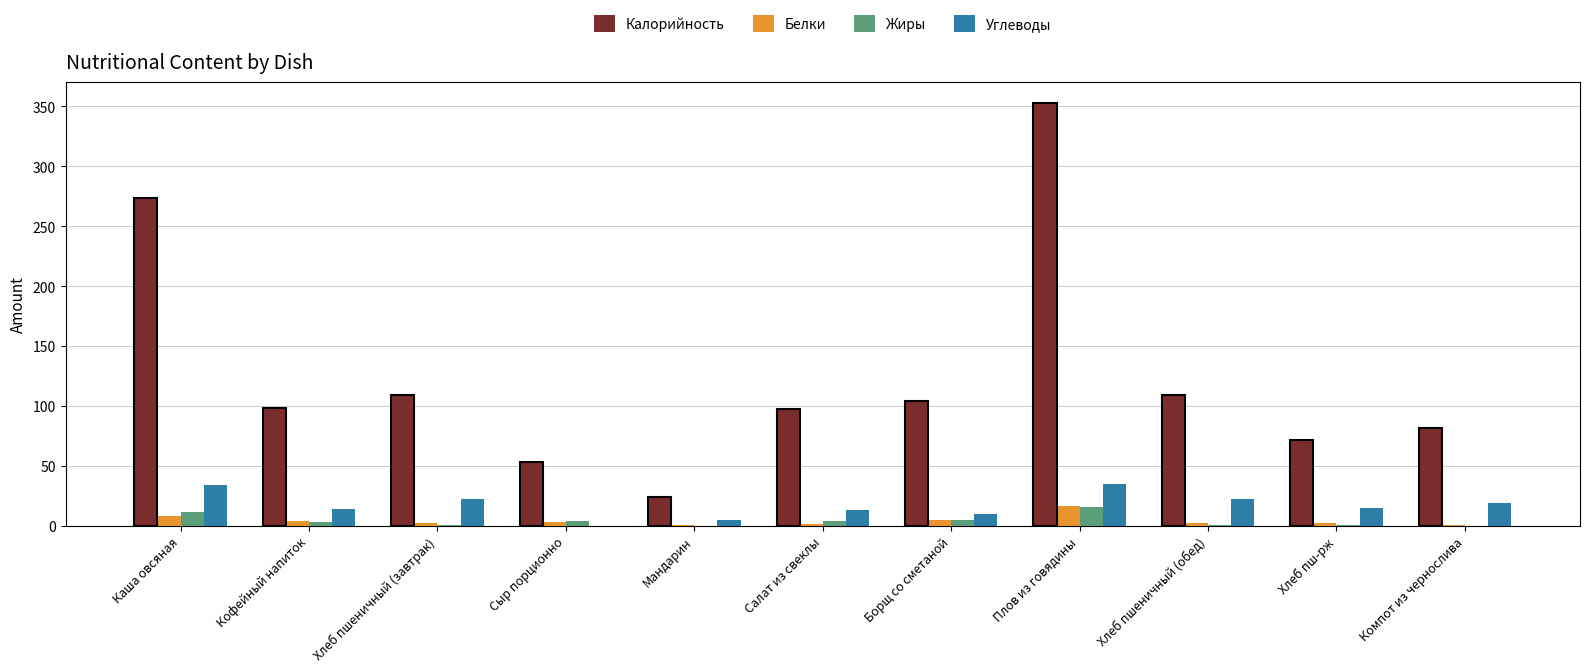

What is the sum of the Калорийность values at Сыр порционно and Салат из свеклы?

151.5